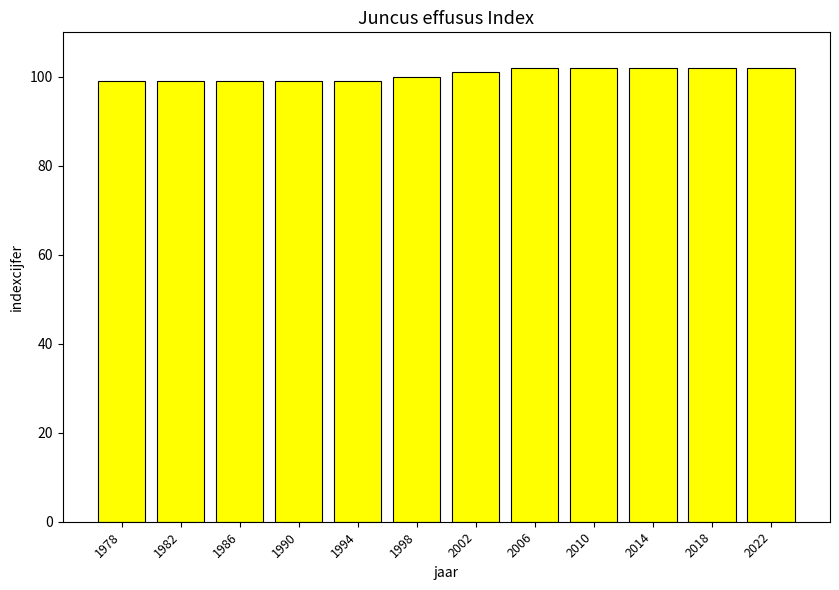

Reading left to right, what are all the values shown in this chart?

99	99	99	99	99	100	101	102	102	102	102	102